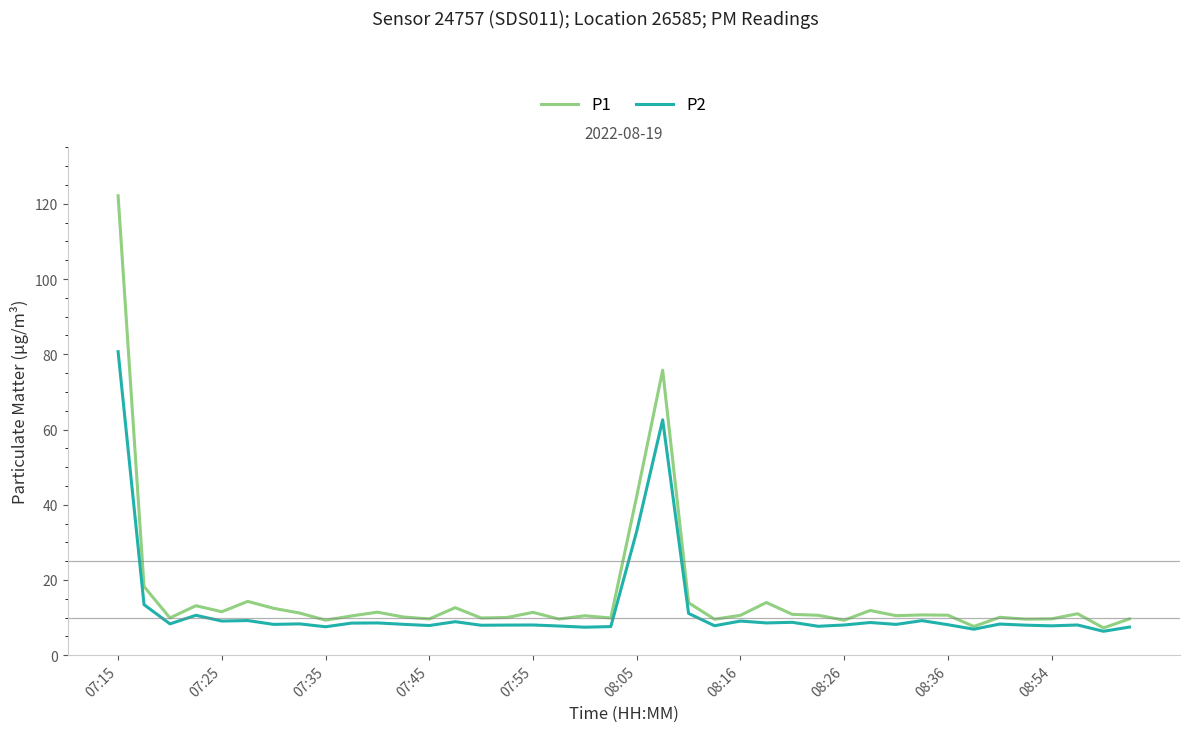

What is the maximum value shown in the chart?

122.2